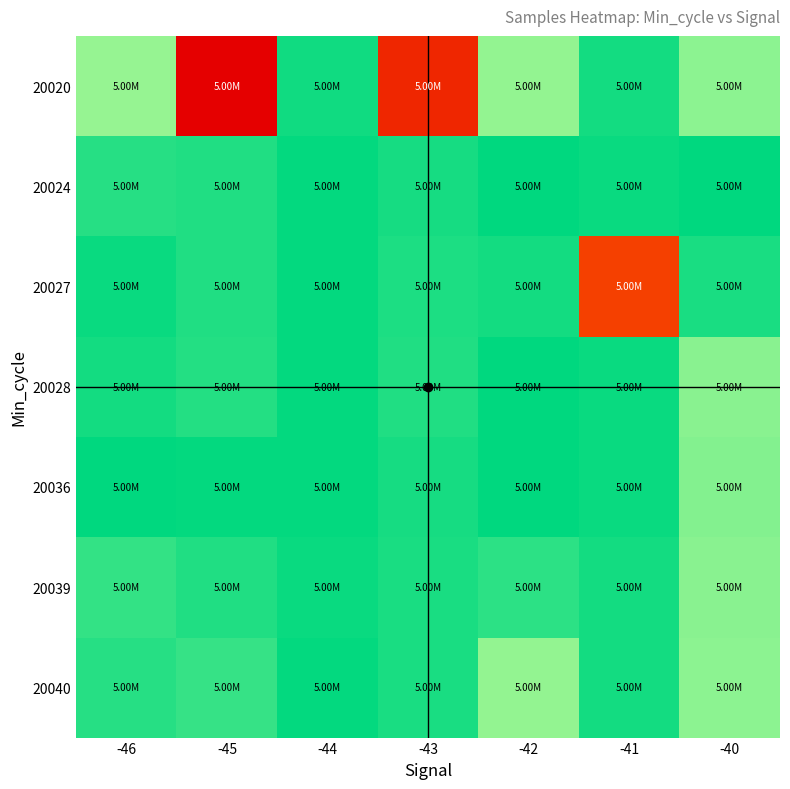

What is the total value across all series at -40?

35469187